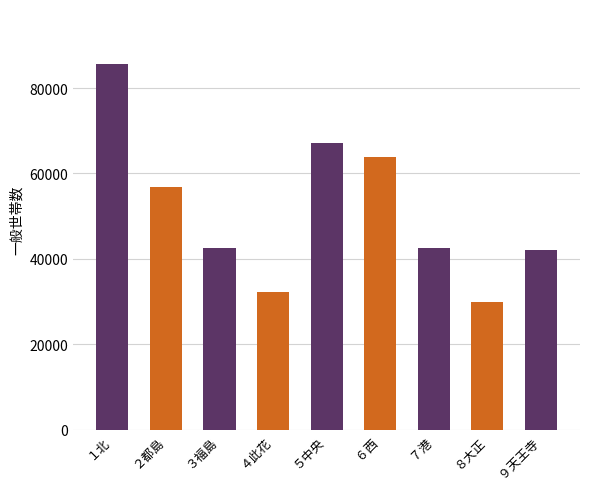

What is the label of the 4th bar from the left?

４此花